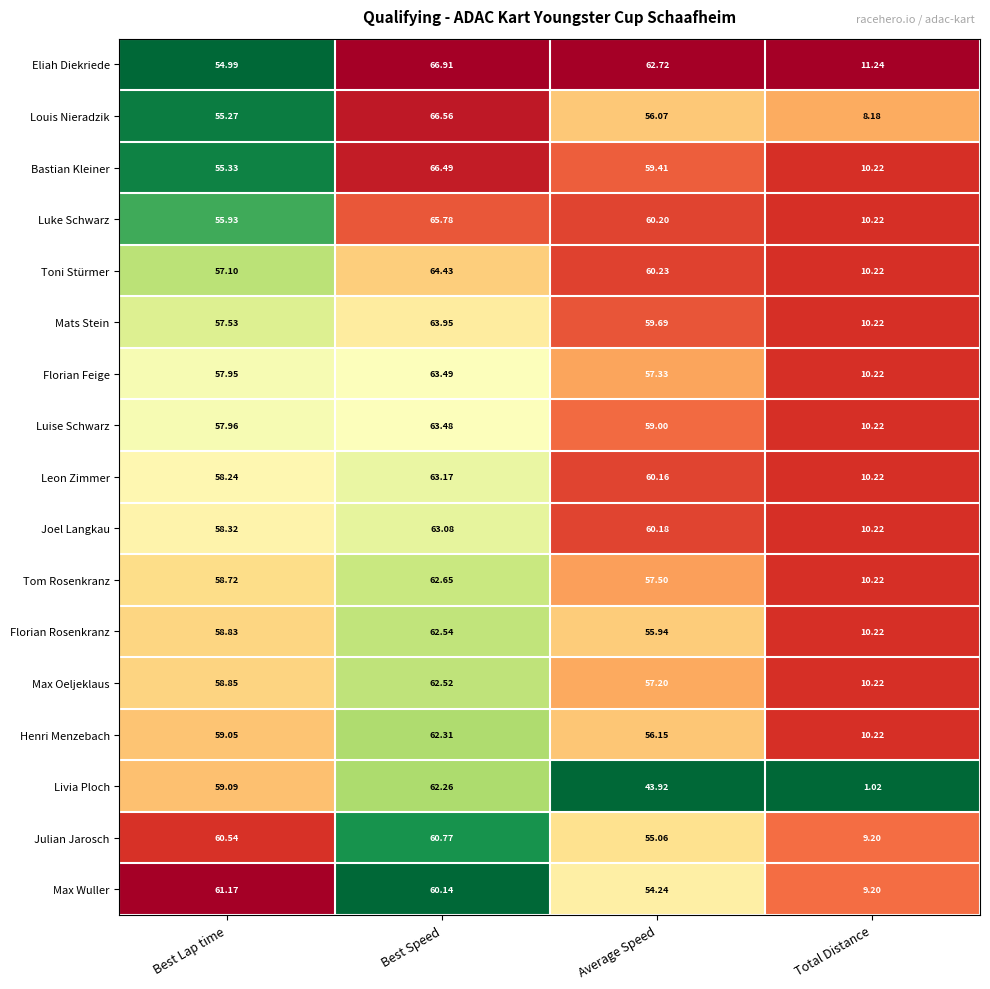

At Best Lap time, list the series in order from largest to smallest.

Max Wuller, Julian Jarosch, Livia Ploch, Henri Menzebach, Max Oeljeklaus, Florian Rosenkranz, Tom Rosenkranz, Joel Langkau, Leon Zimmer, Luise Schwarz, Florian Feige, Mats Stein, Toni Stürmer, Luke Schwarz, Bastian Kleiner, Louis Nieradzik, Eliah Diekriede